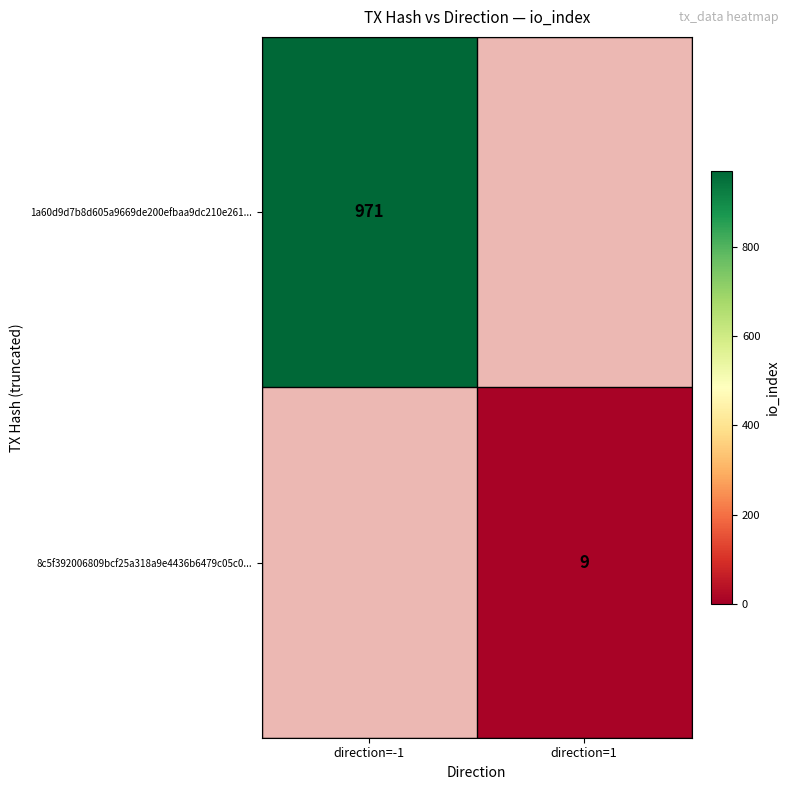

True or false: 8c5f392006809bcf25a318a9e4436b6479c05c0... has a value of 1.9 at direction=1.

False